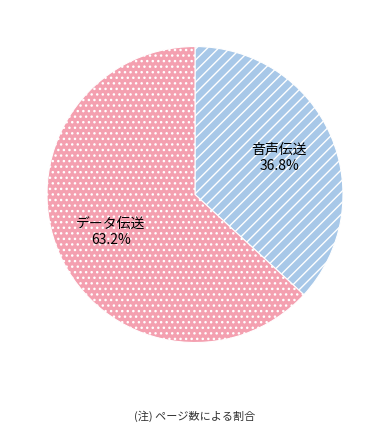

How many segments does this pie chart have?

2